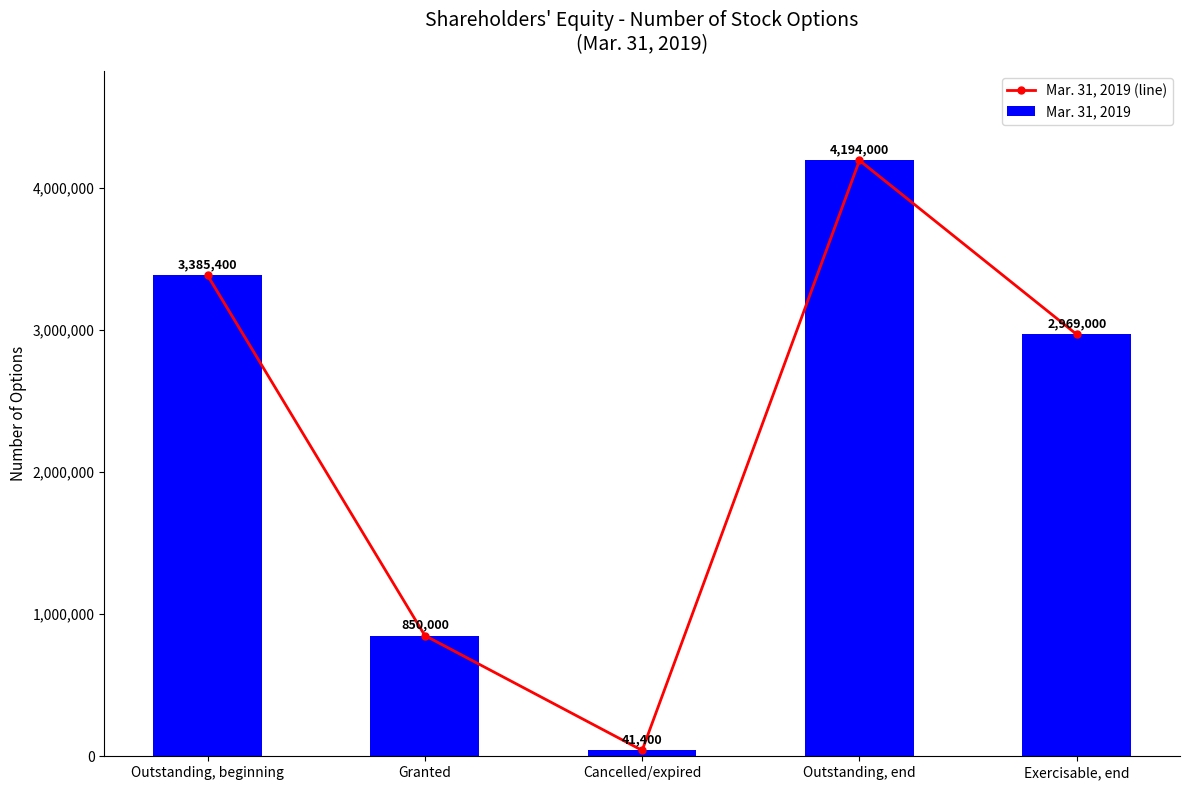

Which series has the widest spread of values?

Mar. 31, 2019 (line)